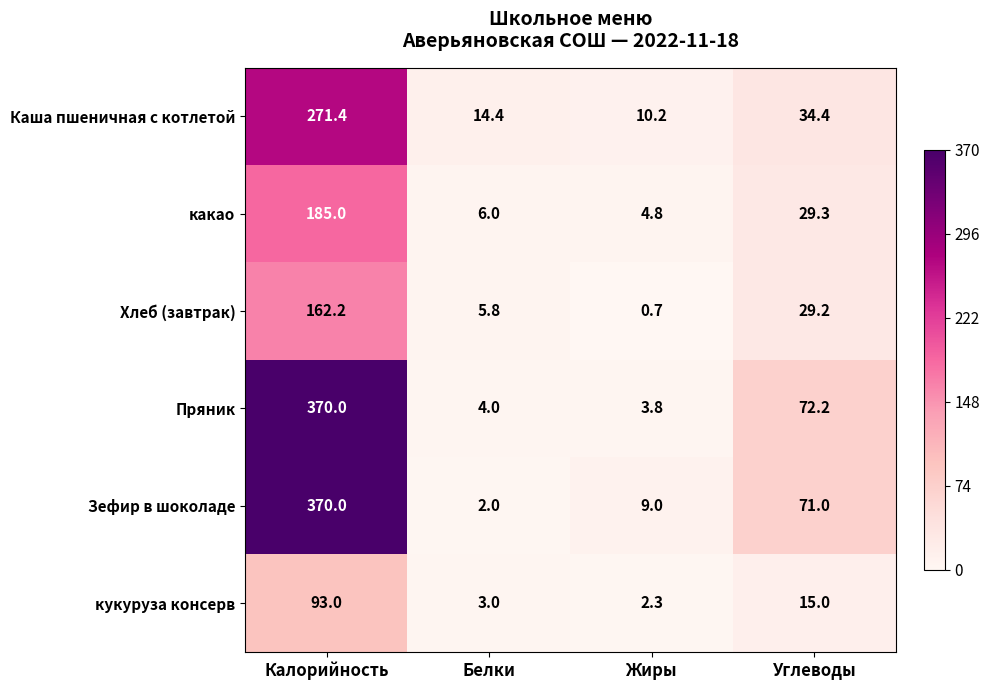

Between Калорийность and Белки, which series saw the biggest shift?

Зефир в шоколаде